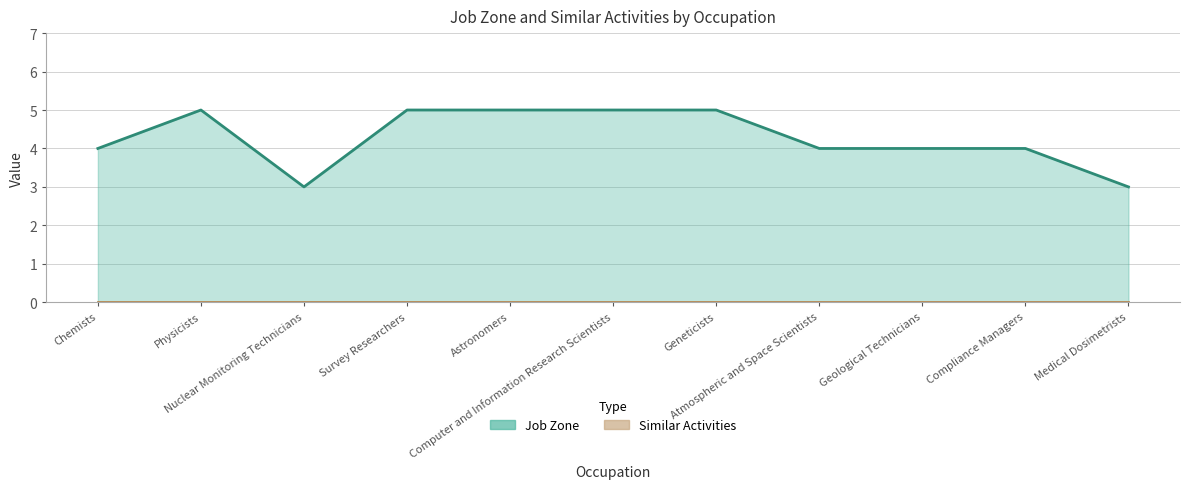

At which category does the data reach its first local valley?

Nuclear Monitoring Technicians